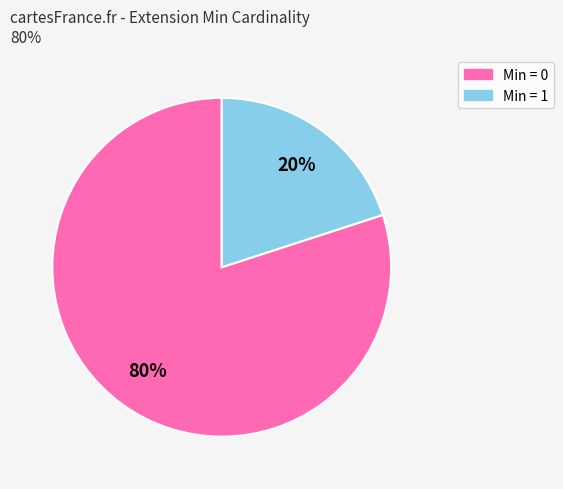

Does any single category account for the majority?

Yes